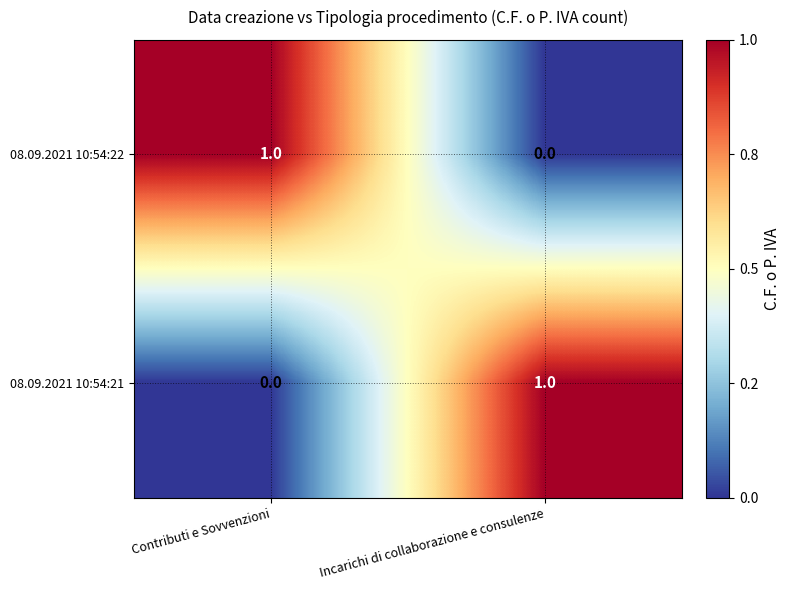

Is the value of 08.09.2021 10:54:21 at Contributi e Sovvenzioni greater than the value of 08.09.2021 10:54:22 at Contributi e Sovvenzioni?

No